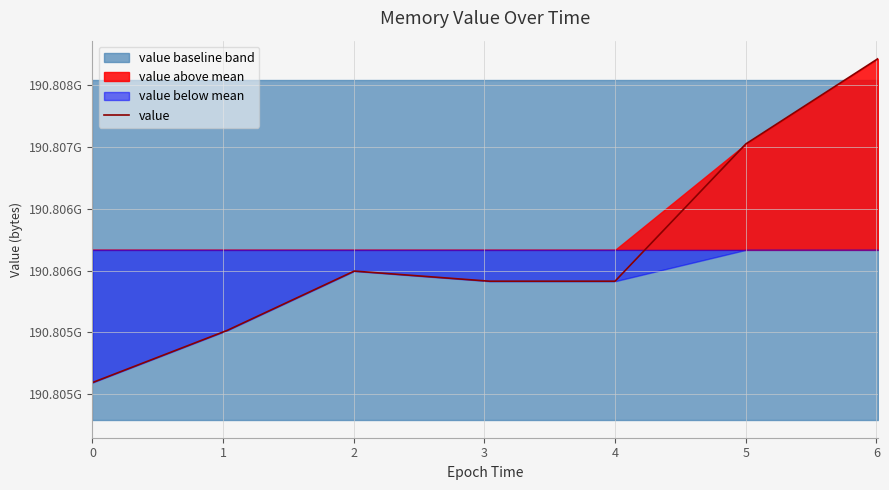

What is the greatest value displayed?

190807711744